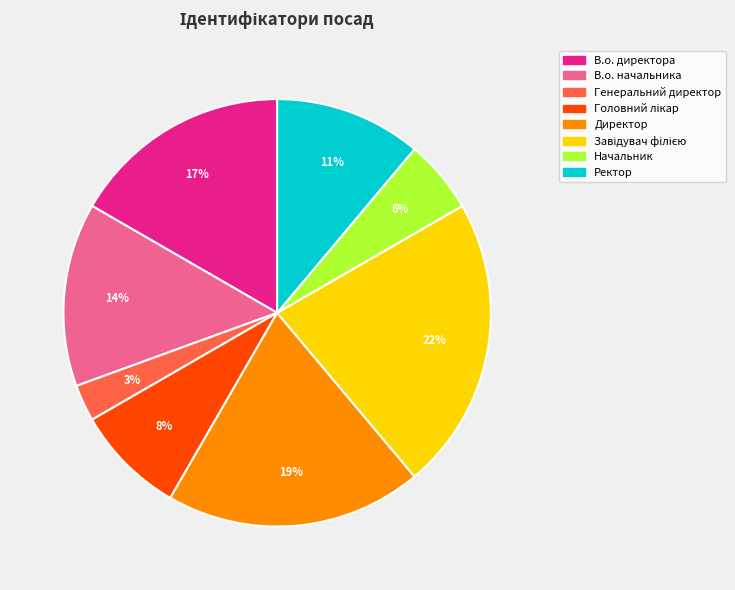

Is the sum of В.о. директора and Директор greater than half?

No